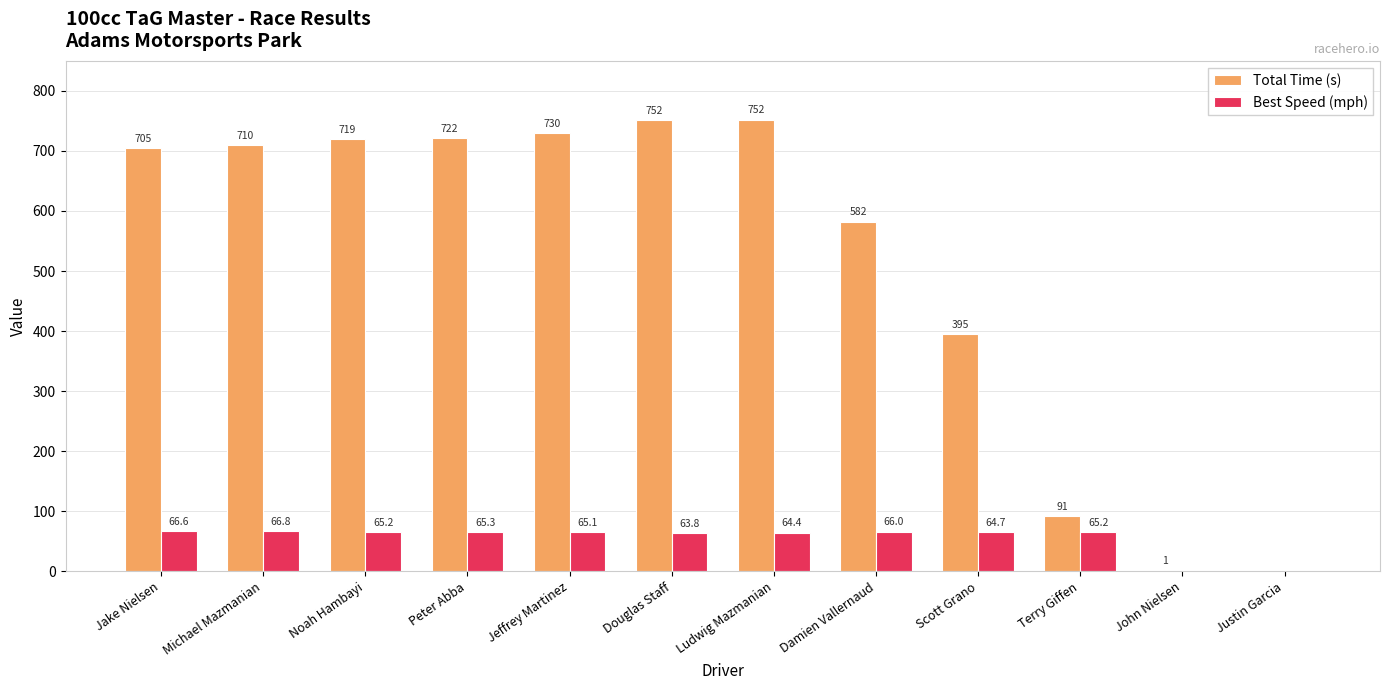

Reading left to right, extract all data points from this chart.

Total Time (s): 705.0	709.8	719.3	722.0	729.6	752.0	752.3	582.4	395.1	91.1	1.0	0.0
Best Speed (mph): 66.6	66.8	65.2	65.3	65.1	63.8	64.4	66.0	64.7	65.2	0.0	0.0